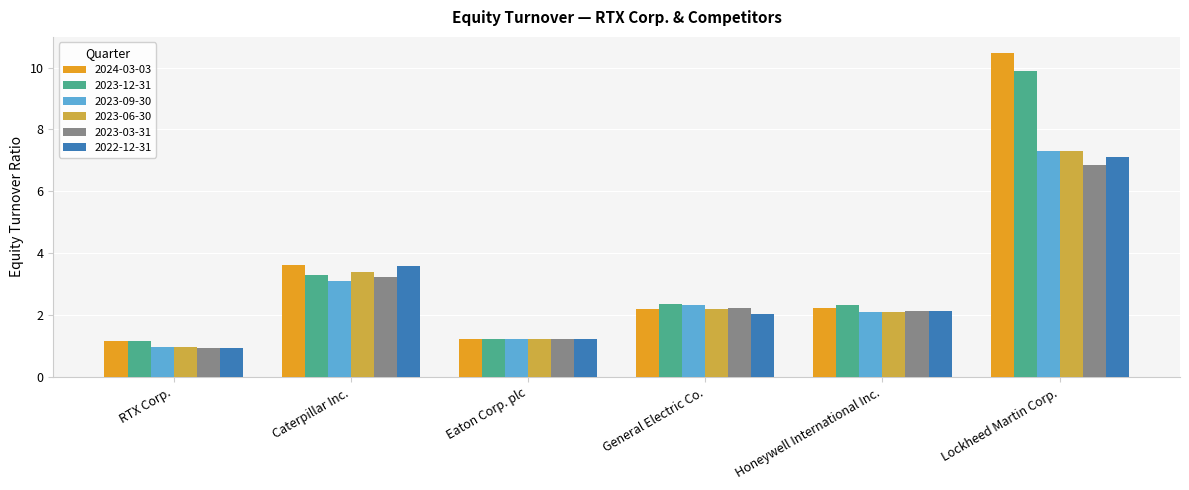

How many data points in 2024-03-03 are above 2?

4